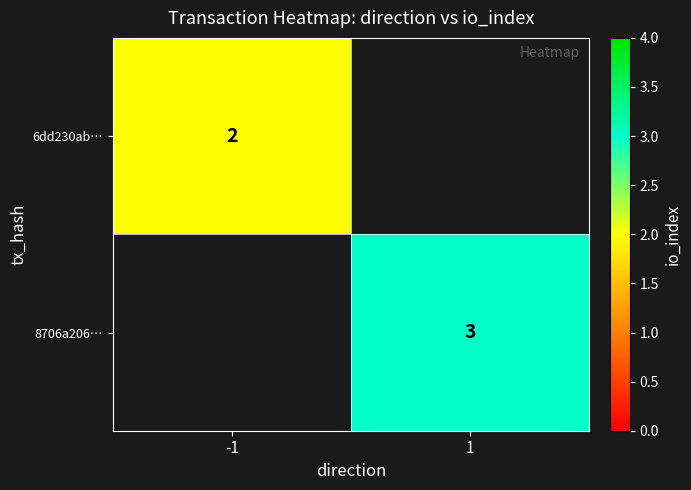

The value of 8706a206… at 1 is 3. True or false?

True